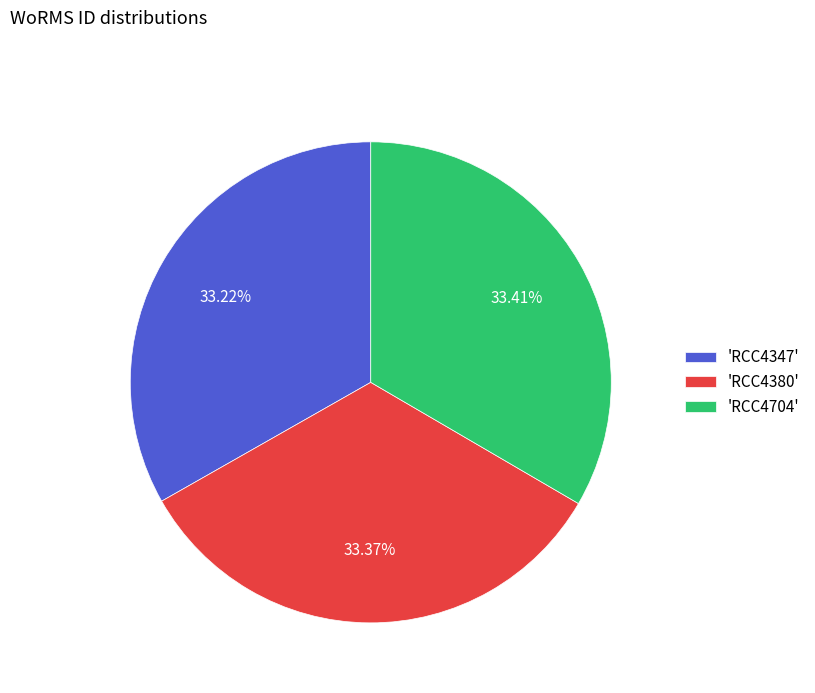

What is the ratio of the value at 'RCC4347' to the value at 'RCC4380'?

1.0